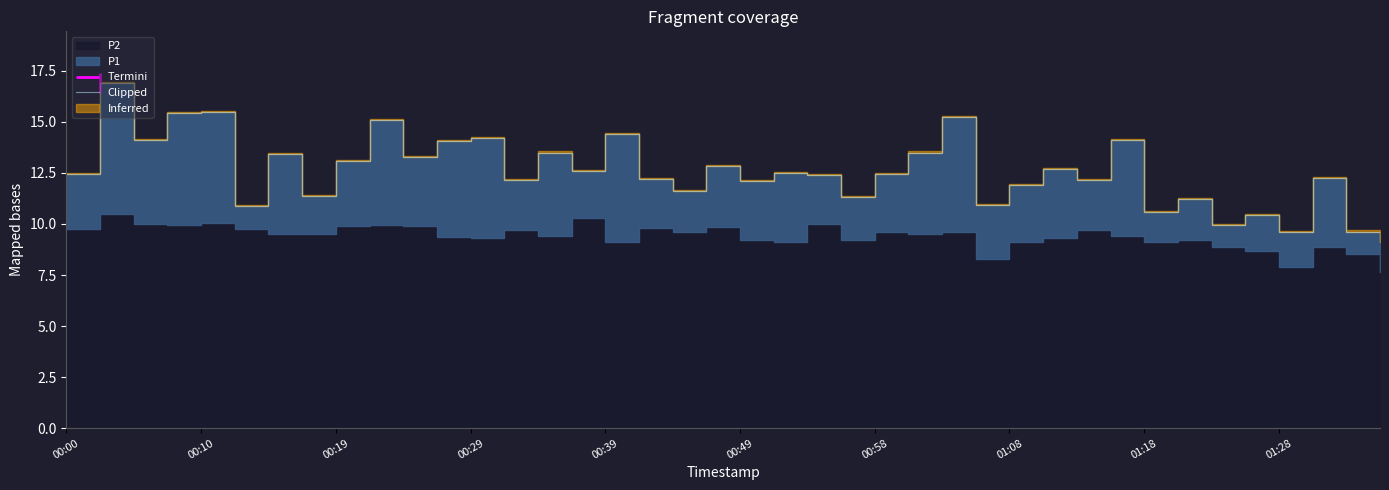

True or false: there are more than 2 points higher than both neighbors.

True